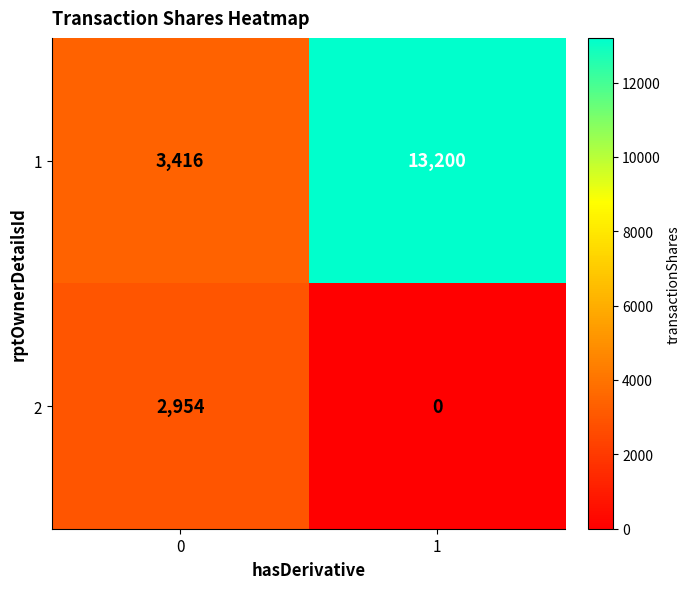

What is the maximum value for 1?

13200